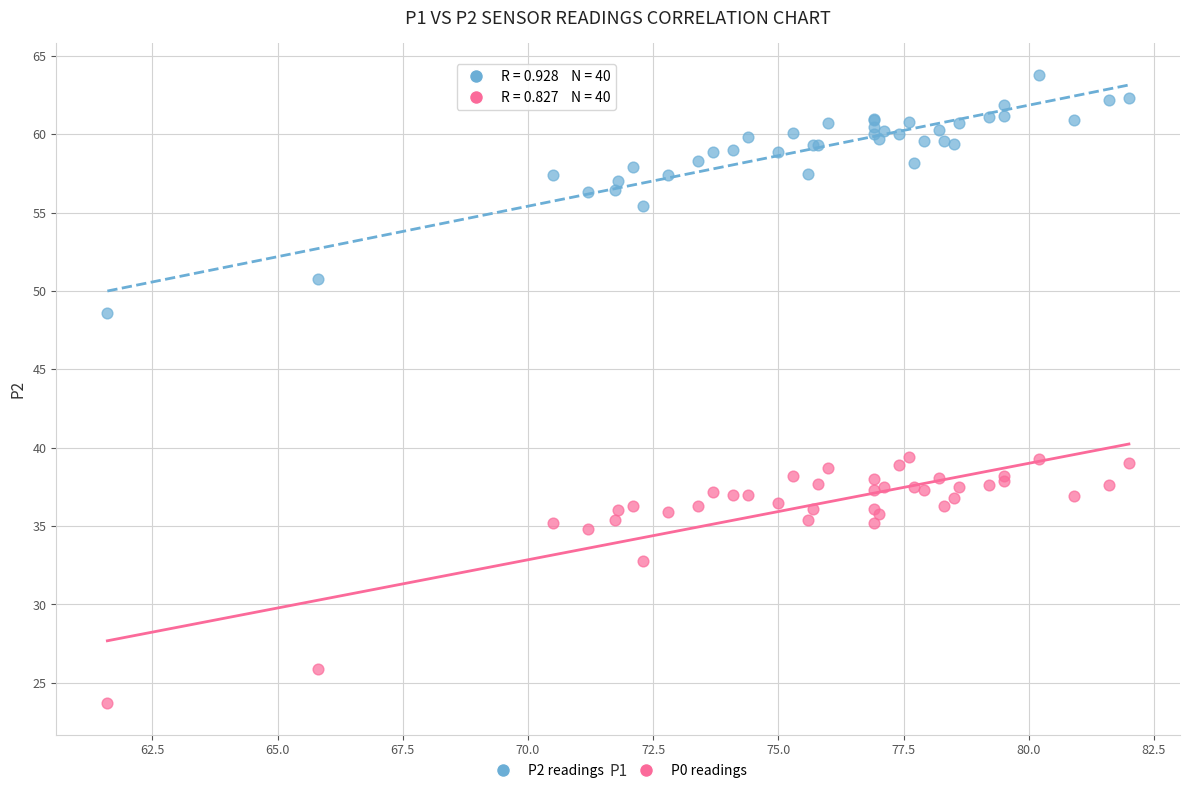

What is the X range (max minus min) for the scatter plot?

20.4